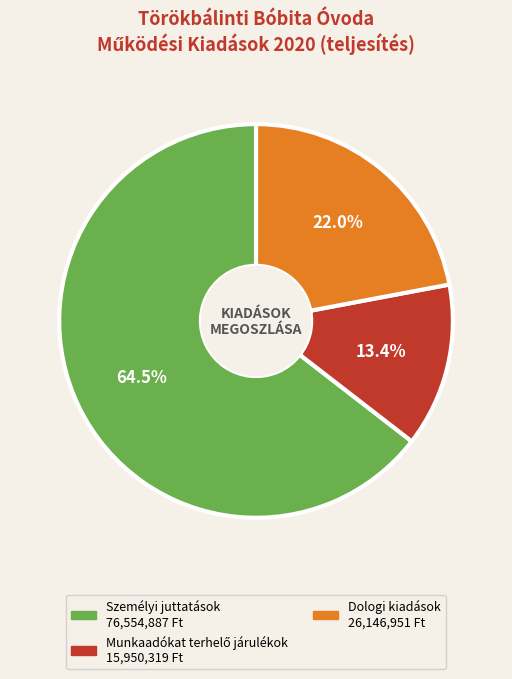

Is there a majority slice in this chart?

Yes